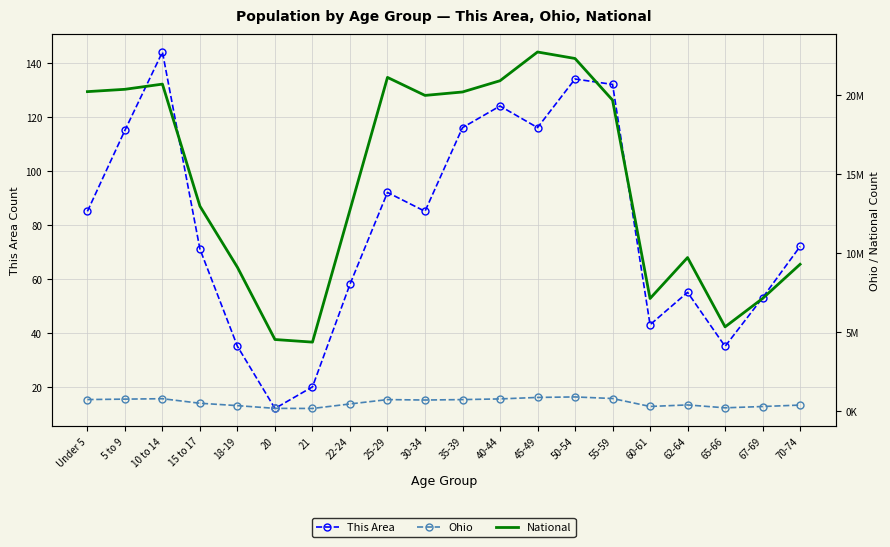

True or false: National and This Area cross at least once.

False